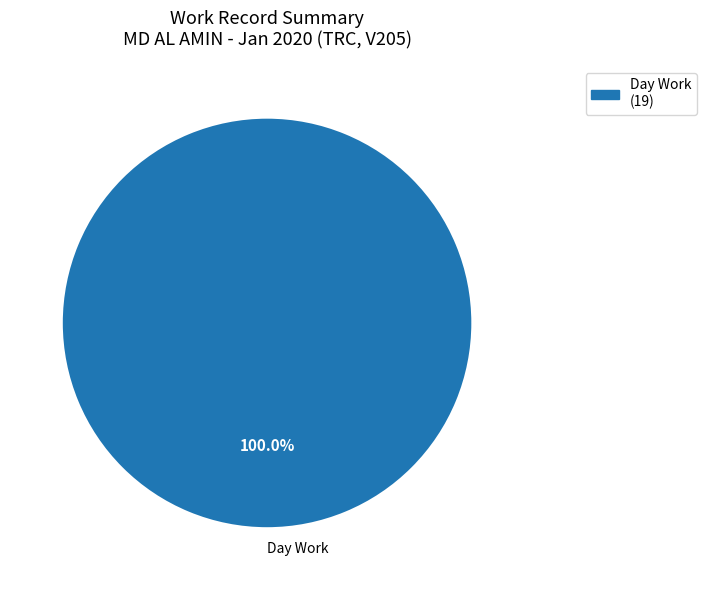

Is there a majority slice in this chart?

Yes